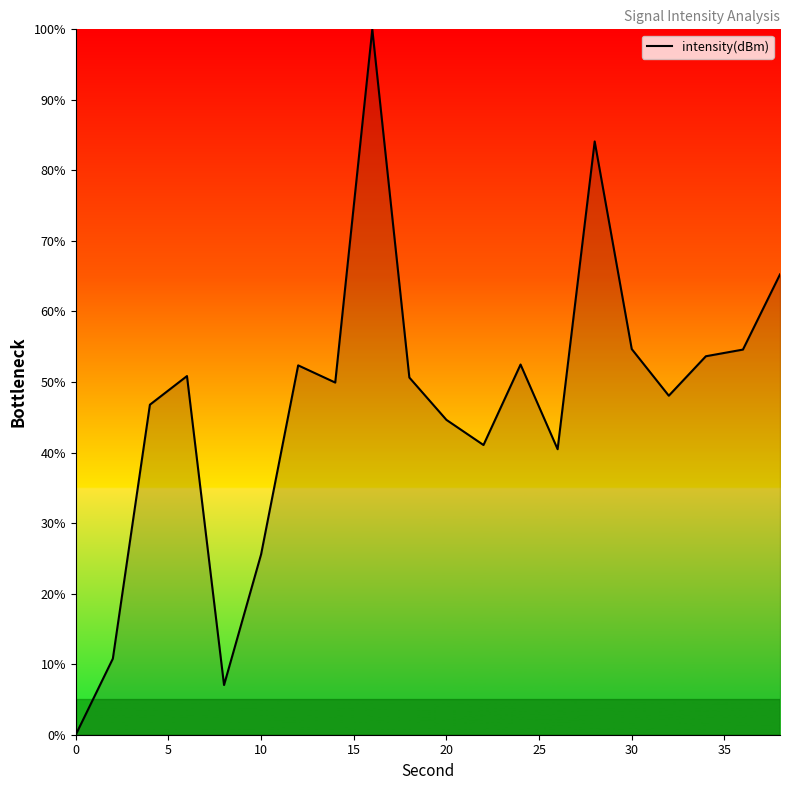

What is the maximum value shown in the chart?

100.0